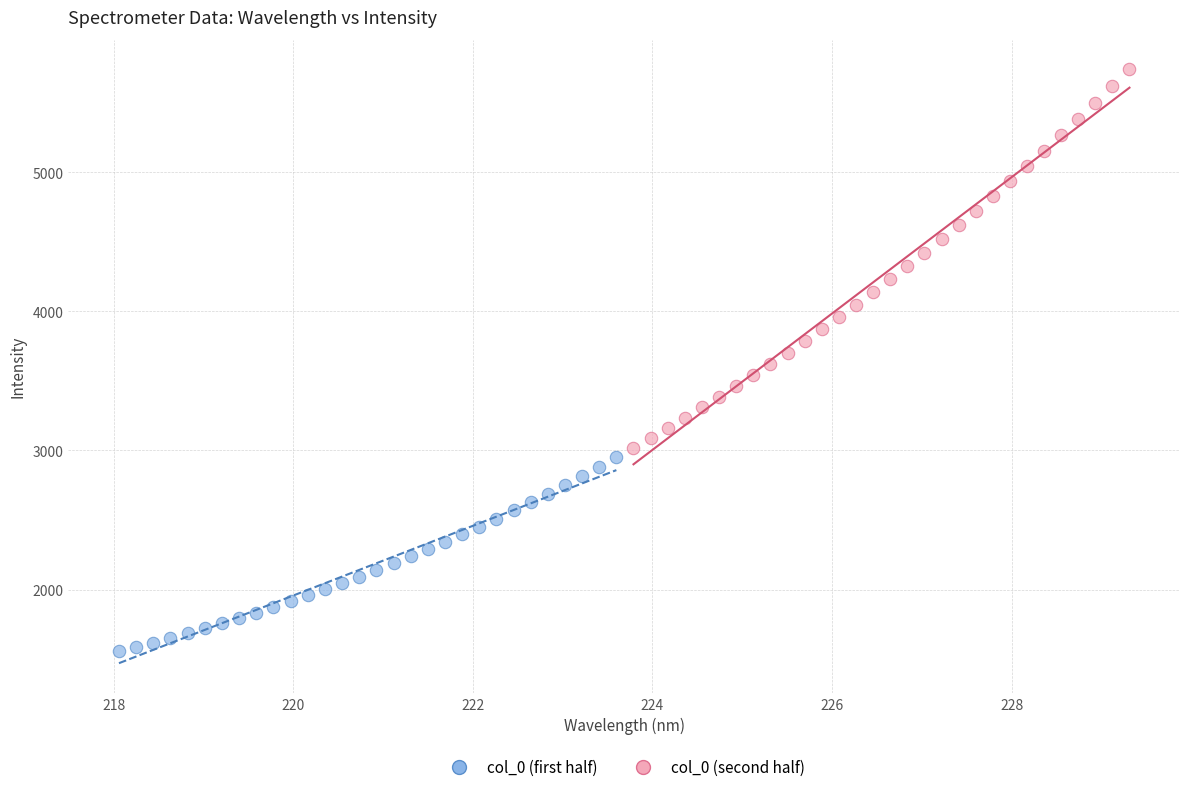

Which series reaches the minimum Y coordinate?

col_0 (first half)